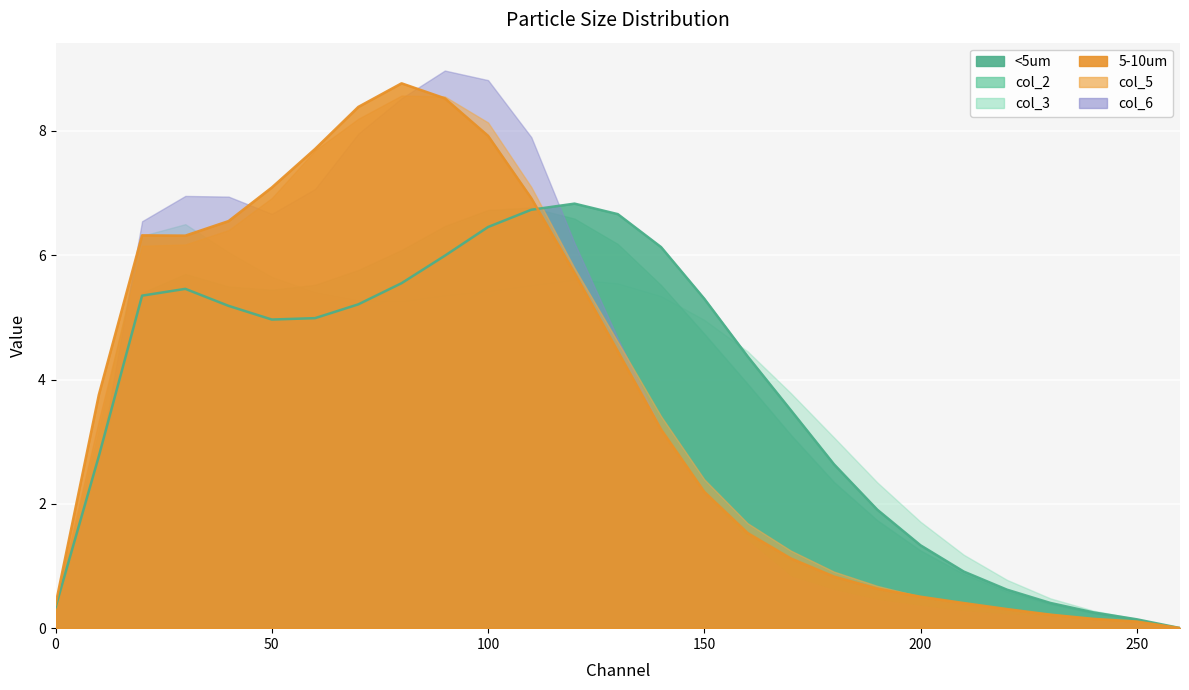

Where is the first local maximum for col_3?

30